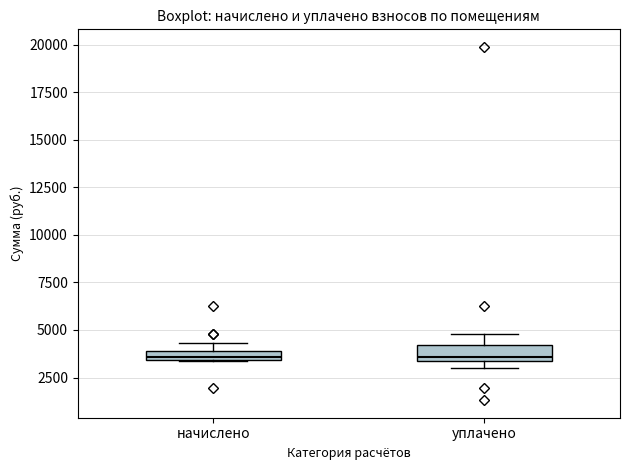

Where is the upper edge of the box for уплачено on the y-axis? The values are not printed on the chart, so give them approximately, as read against the axis.

4000